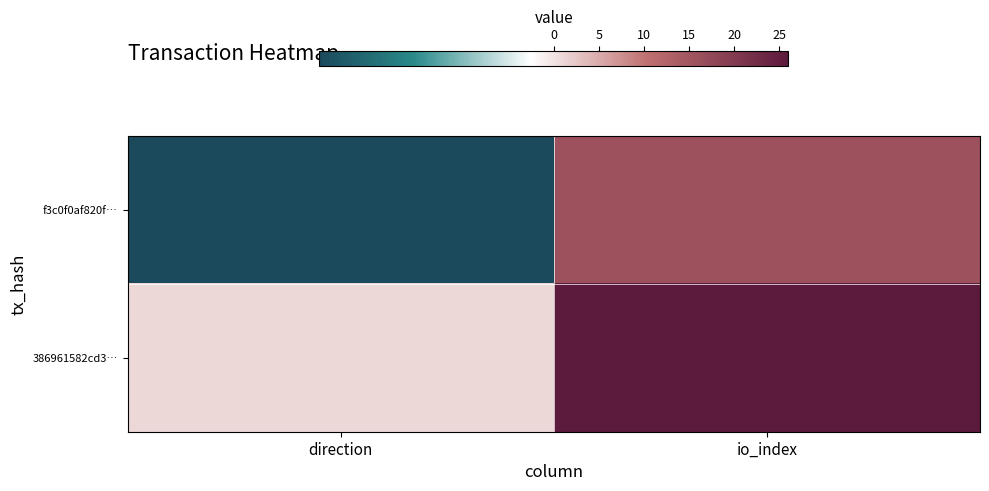

Which has a higher value, io_index or direction?

io_index